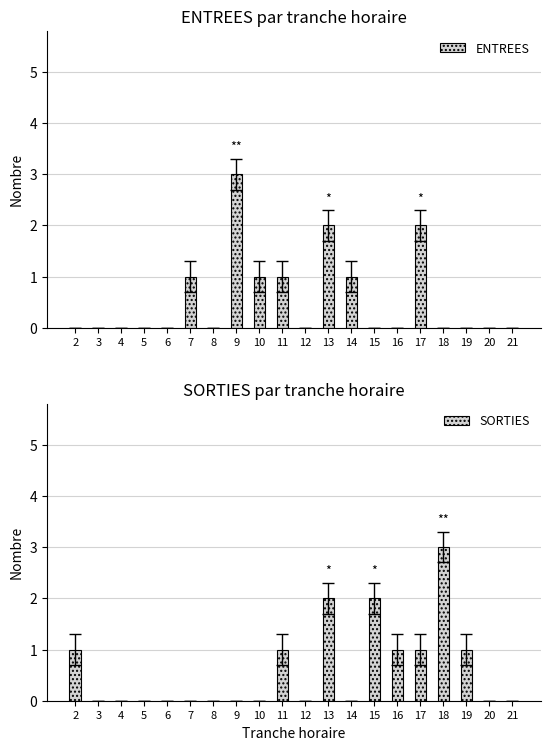

What is the difference between the second highest and minimum values in the ENTREES series?

2